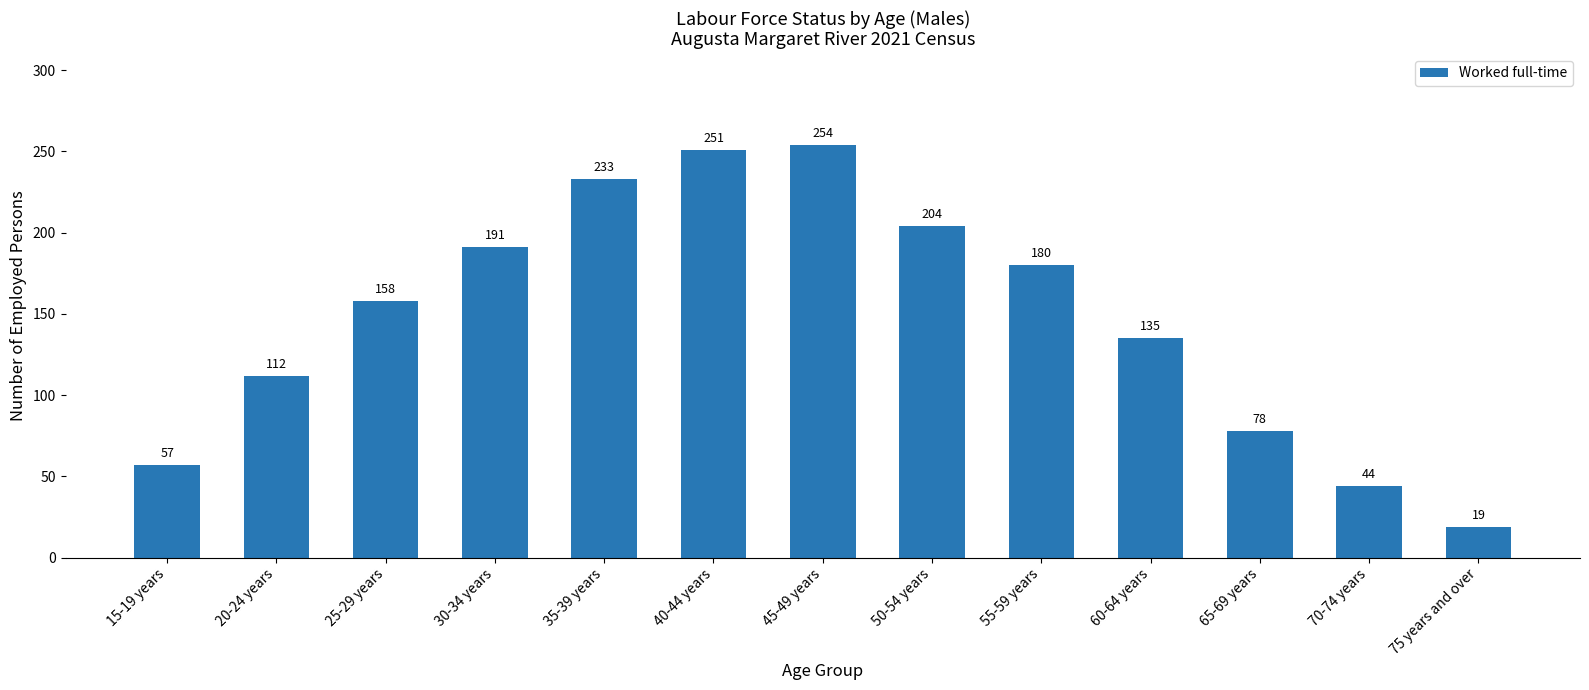

Are the bars horizontal?

No